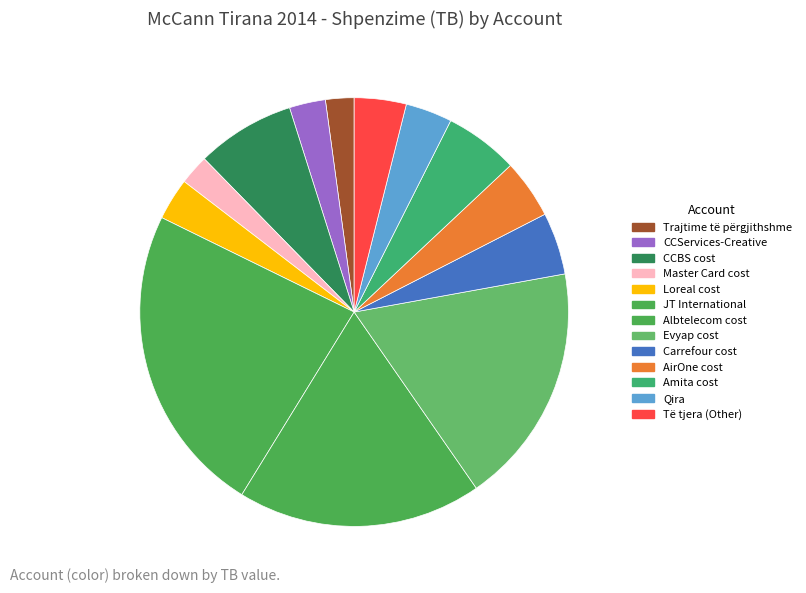

Is the sum of Qira and CCBS cost greater than half?

No